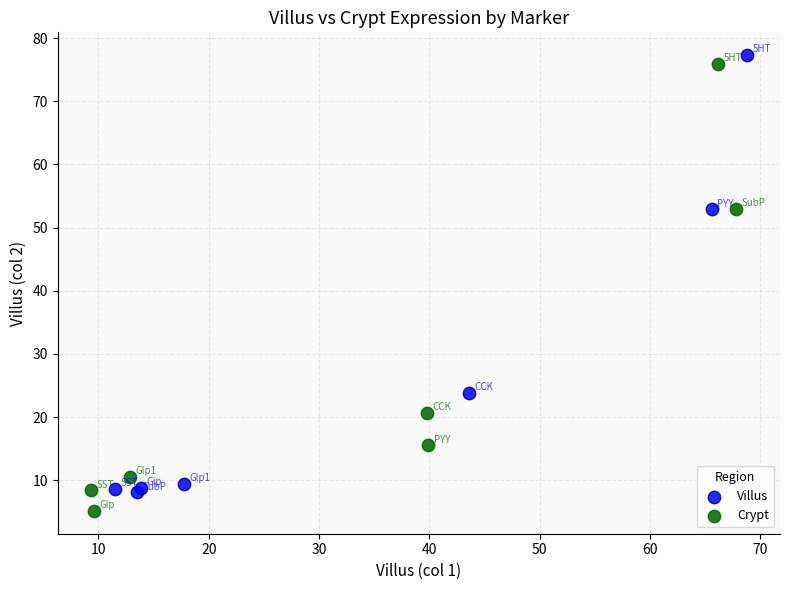

Which series has the widest spread of Y values?

Crypt